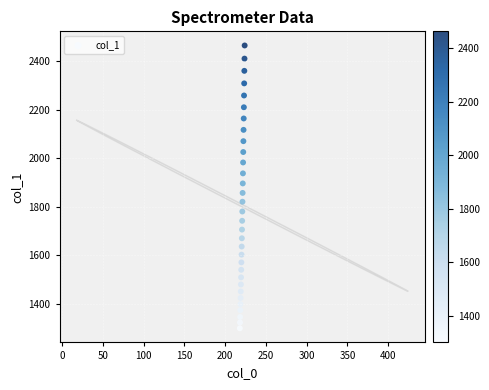

What is the range of X values (max minus min)?

5.9